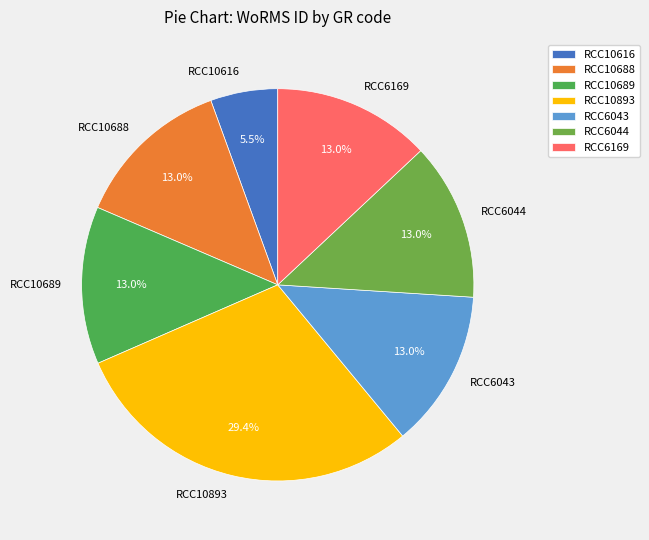

Is the sum of RCC6043 and RCC10616 greater than half?

No